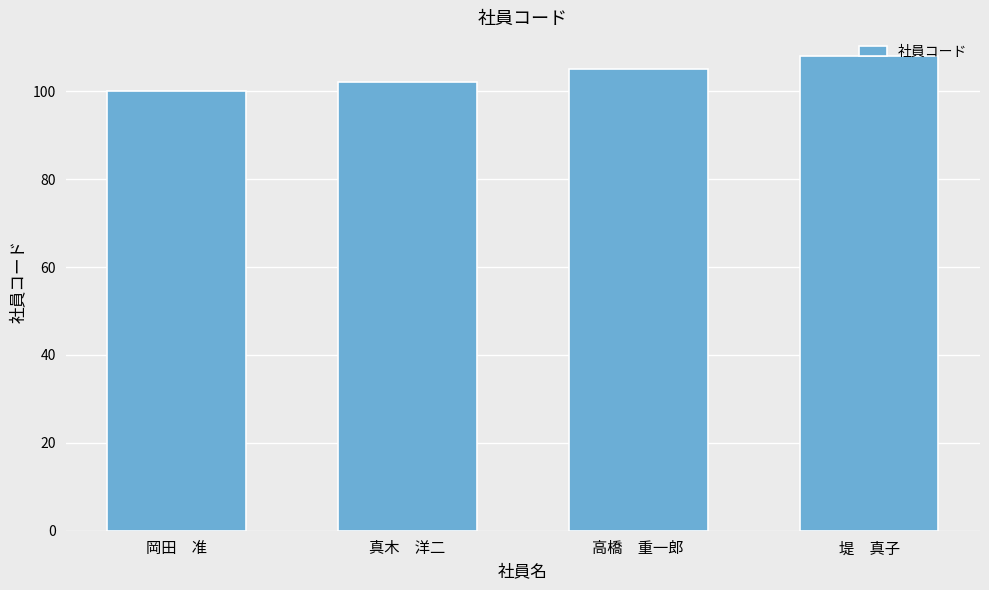

What is the difference between the values at 真木　洋二 and 岡田　准?

2